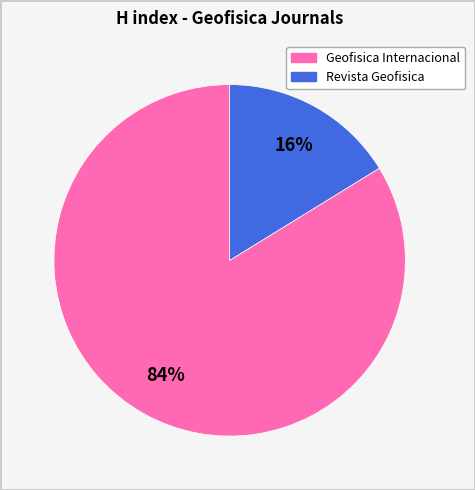

Which category has the smallest portion of the pie?

Revista Geofisica